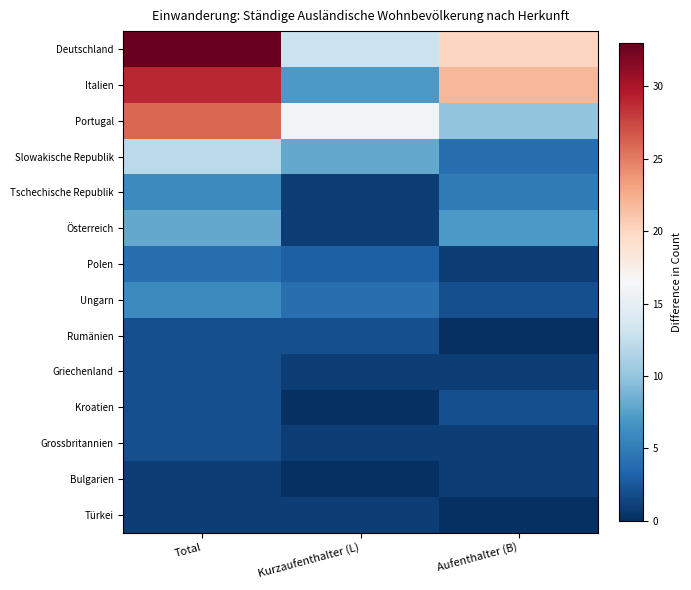

Reading left to right, extract all data points from this chart.

Deutschland: Total=33	Kurzaufenthalter (L)=13	Aufenthalter (B)=20
Italien: Total=29	Kurzaufenthalter (L)=7	Aufenthalter (B)=22
Portugal: Total=26	Kurzaufenthalter (L)=16	Aufenthalter (B)=10
Slowakische Republik: Total=12	Kurzaufenthalter (L)=8	Aufenthalter (B)=4
Tschechische Republik: Total=6	Kurzaufenthalter (L)=1	Aufenthalter (B)=5
Österreich: Total=8	Kurzaufenthalter (L)=1	Aufenthalter (B)=7
Polen: Total=4	Kurzaufenthalter (L)=3	Aufenthalter (B)=1
Ungarn: Total=6	Kurzaufenthalter (L)=4	Aufenthalter (B)=2
Rumänien: Total=2	Kurzaufenthalter (L)=2	Aufenthalter (B)=0
Griechenland: Total=2	Kurzaufenthalter (L)=1	Aufenthalter (B)=1
Kroatien: Total=2	Kurzaufenthalter (L)=0	Aufenthalter (B)=2
Grossbritannien: Total=2	Kurzaufenthalter (L)=1	Aufenthalter (B)=1
Bulgarien: Total=1	Kurzaufenthalter (L)=0	Aufenthalter (B)=1
Türkei: Total=1	Kurzaufenthalter (L)=1	Aufenthalter (B)=0